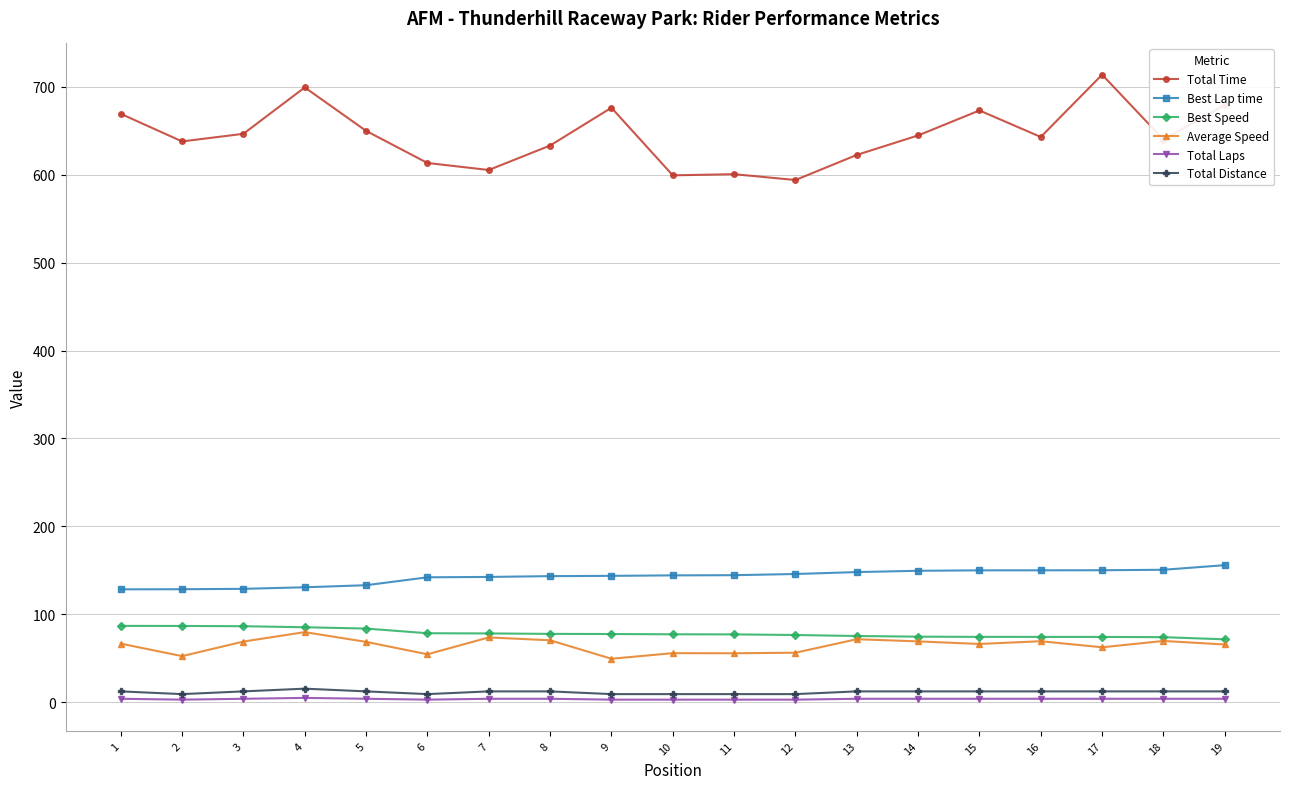

What is the minimum value for Average Speed?

49.5